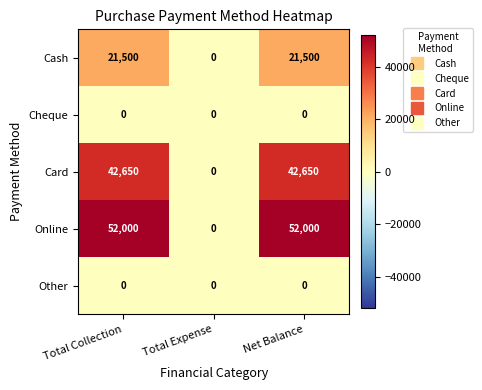

Reading right to left, transcribe all the data shown in this chart.

Cash: Net Balance=21500	Total Expense=0	Total Collection=21500
Cheque: Net Balance=0	Total Expense=0	Total Collection=0
Card: Net Balance=42650	Total Expense=0	Total Collection=42650
Online: Net Balance=52000	Total Expense=0	Total Collection=52000
Other: Net Balance=0	Total Expense=0	Total Collection=0